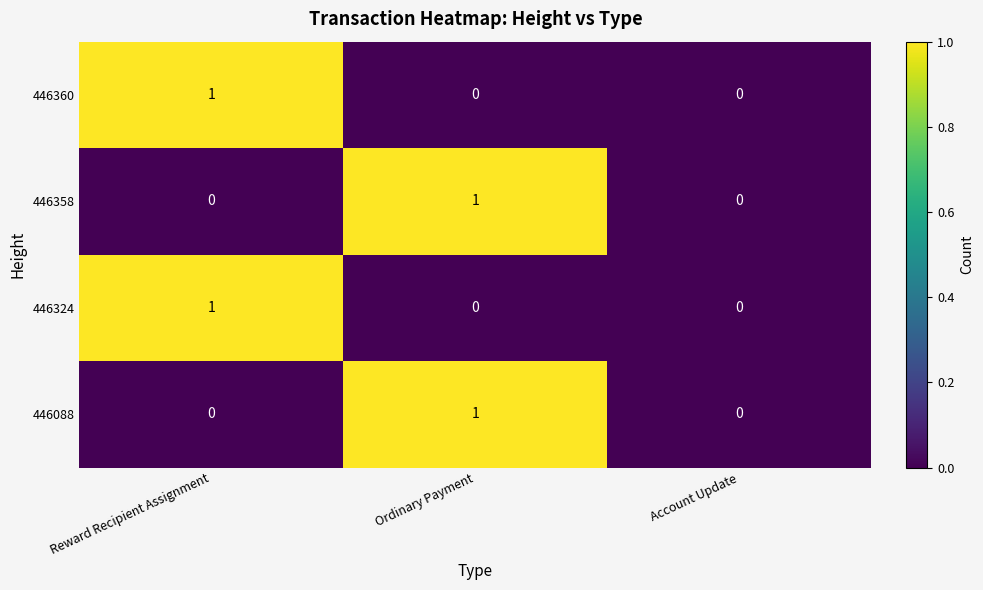

True or false: 446324 has a value of 1 at Reward Recipient Assignment.

True